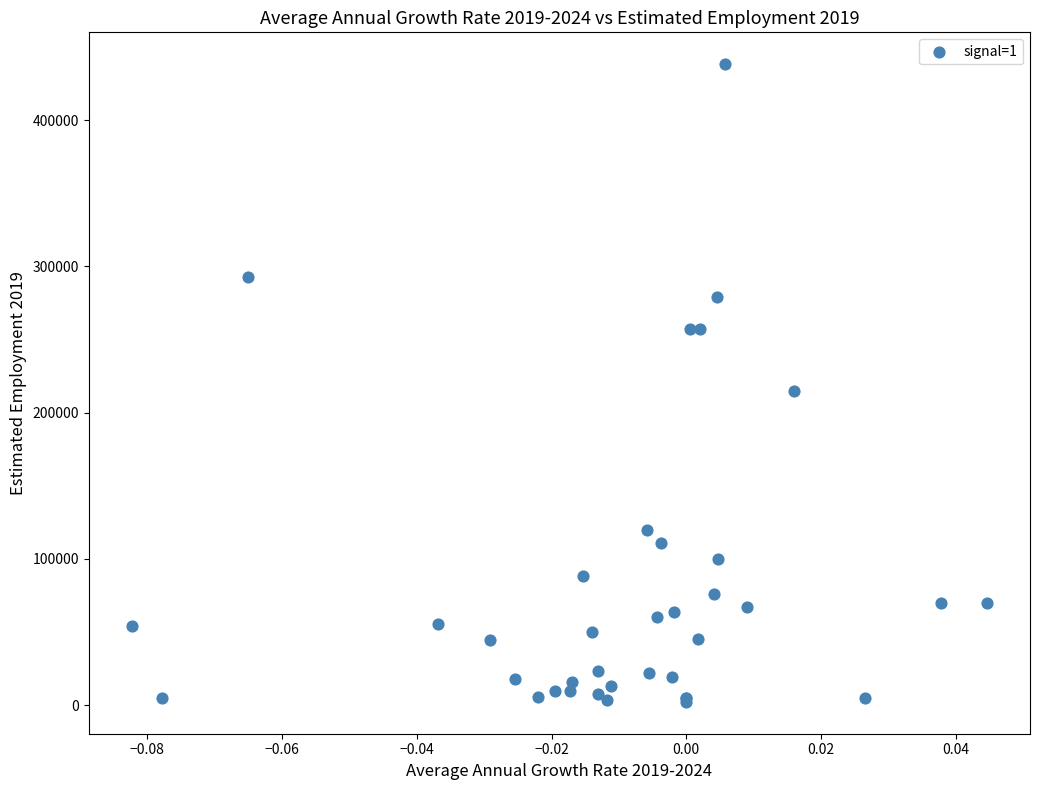

What Y value in the scatter plot is closest to 220300?

214800